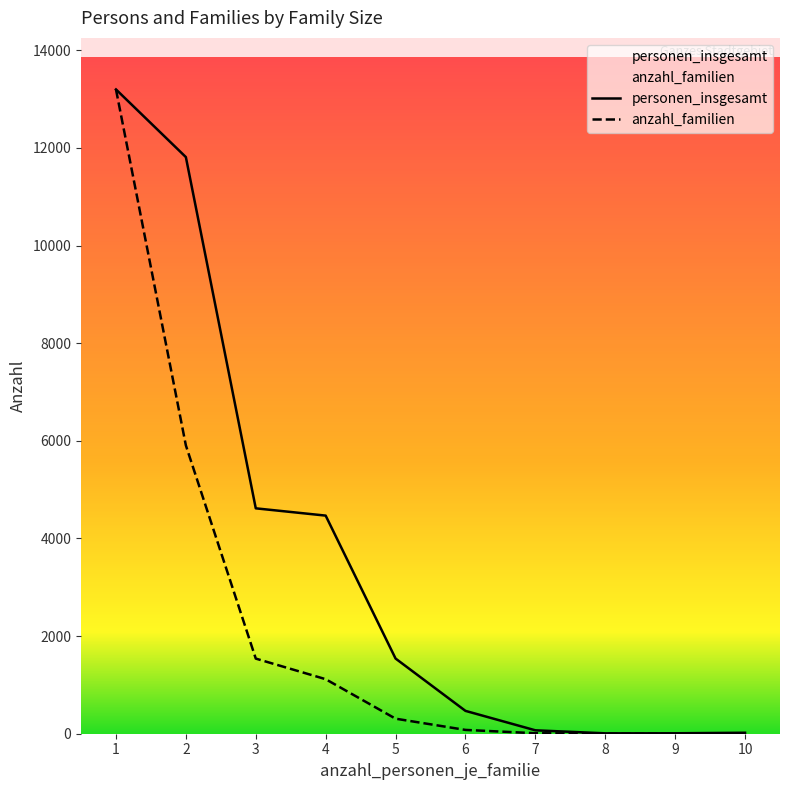

Reading left to right, what are all the values shown in this chart?

personen_insgesamt: 1=13198	2=11812	3=4617	4=4468	5=1540	6=468	7=70	8=8	9=9	10=20
anzahl_familien: 1=13198	2=5906	3=1539	4=1117	5=308	6=78	7=10	8=1	9=1	10=2